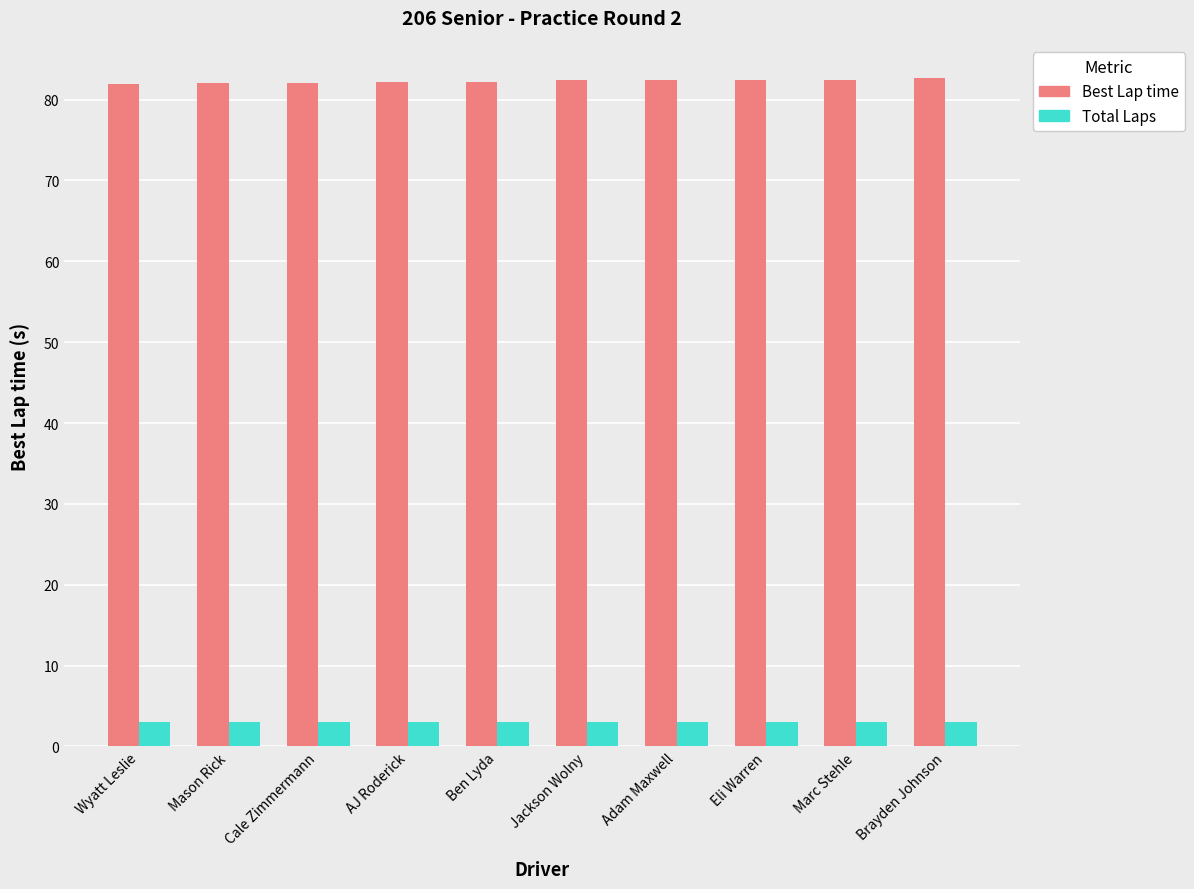

At Adam Maxwell, list the series in order from largest to smallest.

Best Lap time, Total Laps